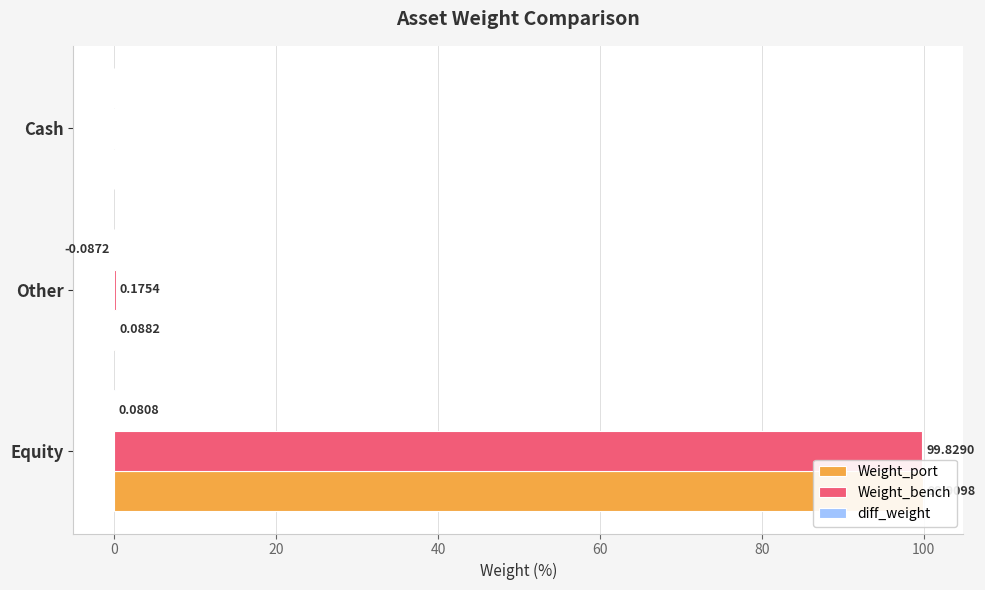

What is the sum of all Weight_bench values?

100.0